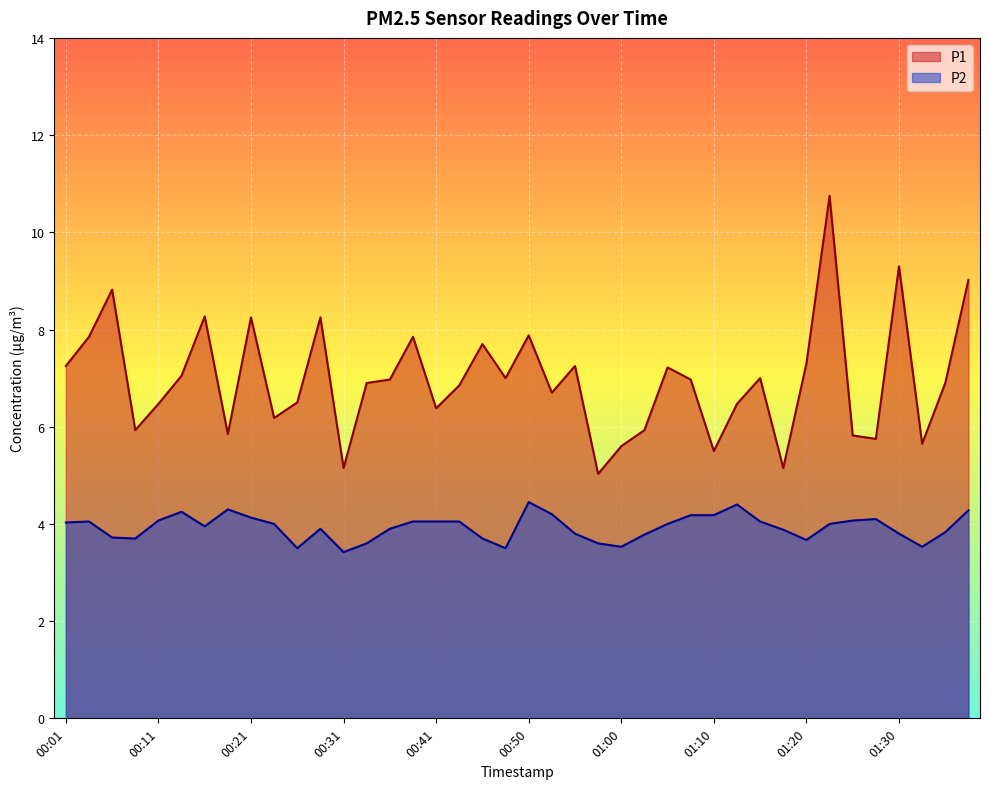

Reading right to left, list all the values displayed in this chart.

P1: 9.0	6.9	5.7	9.3	5.8	5.8	10.8	7.3	5.2	7.0	6.5	5.5	7.0	7.2	5.9	5.6	5.0	7.2	6.7	7.9	7.0	7.7	6.8	6.4	7.8	7.0	6.9	5.2	8.2	6.5	6.2	8.2	5.8	8.3	7.0	6.5	5.9	8.8	7.8	7.2
P2: 4.3	3.8	3.5	3.8	4.1	4.1	4.0	3.7	3.9	4.0	4.4	4.2	4.2	4.0	3.8	3.5	3.6	3.8	4.2	4.5	3.5	3.7	4.0	4.0	4.0	3.9	3.6	3.4	3.9	3.5	4.0	4.1	4.3	4.0	4.2	4.1	3.7	3.7	4.0	4.0